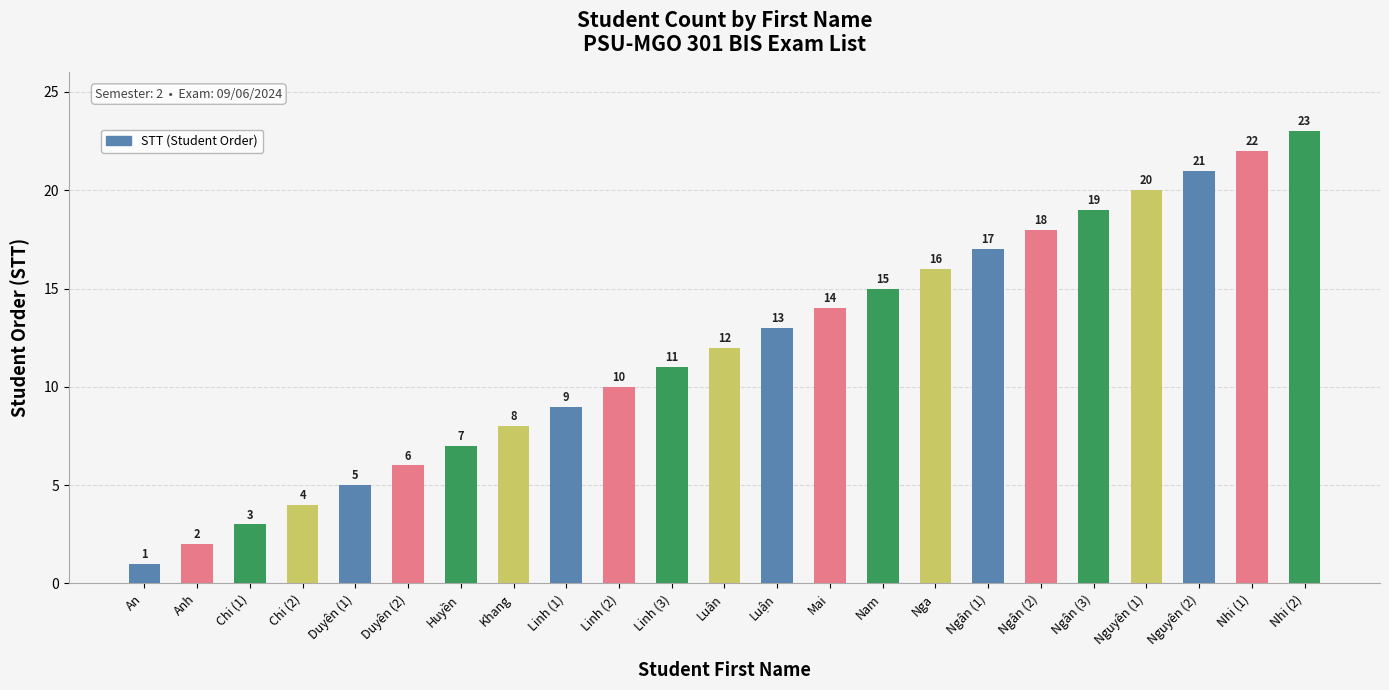

How many distinct data groups are displayed?

1